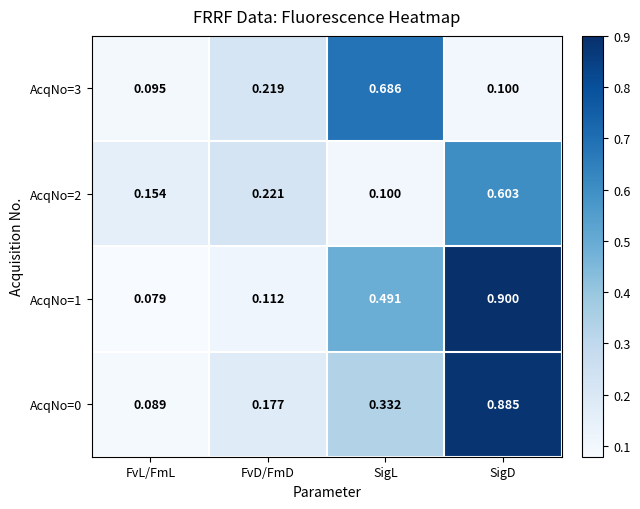

Rank the series at FvD/FmD from lowest to highest value.

AcqNo=1, AcqNo=0, AcqNo=3, AcqNo=2